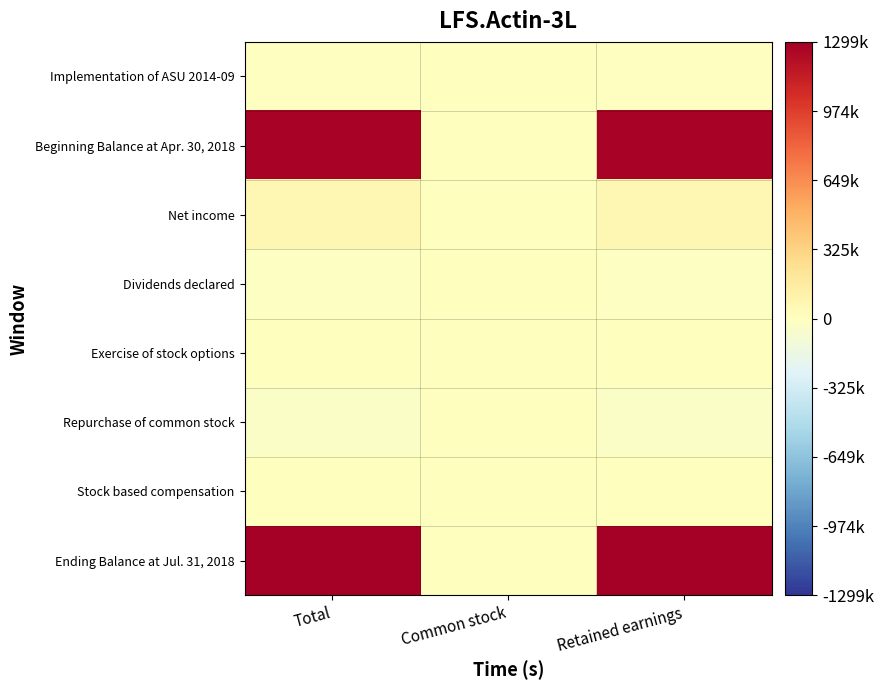

Reading right to left, what are all the values shown in this chart?

Implementation of ASU 2014-09: Retained earnings=-4140	Common stock=0	Total=-4140
Beginning Balance at Apr. 30, 2018: Retained earnings=1271141	Common stock=0	Total=1271141
Net income: Retained earnings=70224	Common stock=0	Total=70224
Dividends declared: Retained earnings=-10601	Common stock=0	Total=-10601
Exercise of stock options: Retained earnings=0	Common stock=148	Total=148
Repurchase of common stock: Retained earnings=-35247	Common stock=0	Total=-35247
Stock based compensation: Retained earnings=0	Common stock=7174	Total=7174
Ending Balance at Jul. 31, 2018: Retained earnings=1291377	Common stock=7322	Total=1298699